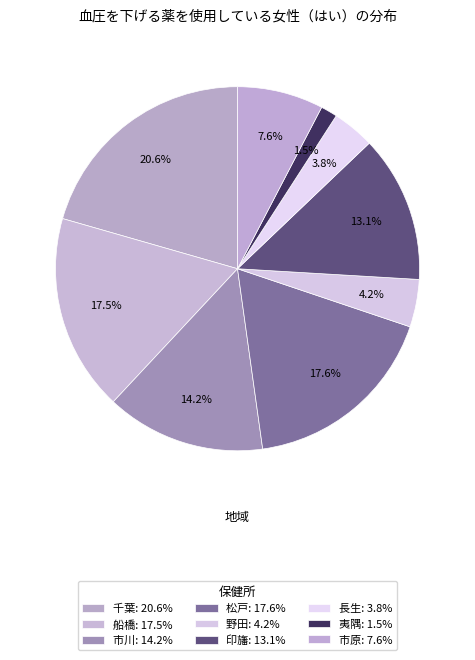

How much of the chart is everything except 印旛?

86.9%